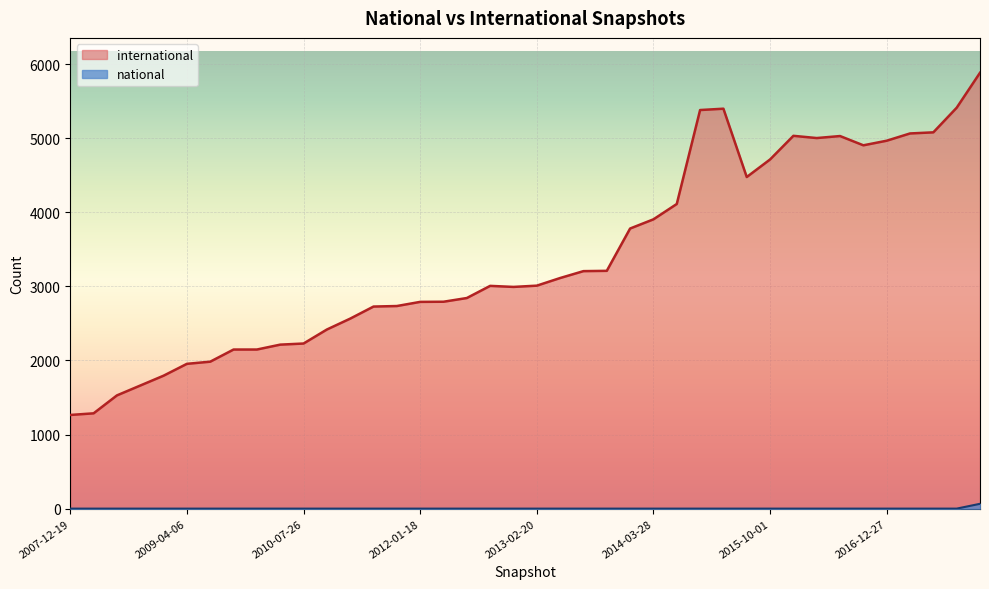

What is the difference between the maximum and second lowest values in the international series?

4596